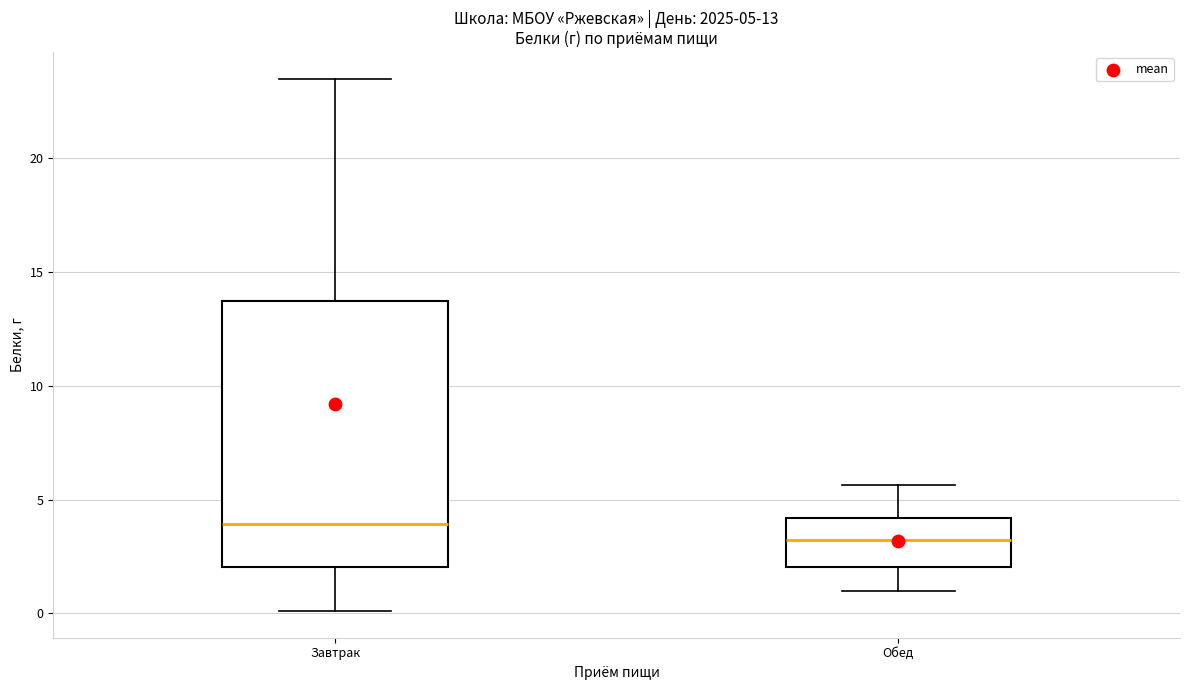

Which box is the tallest, from its lower edge to its upper edge?

Завтрак